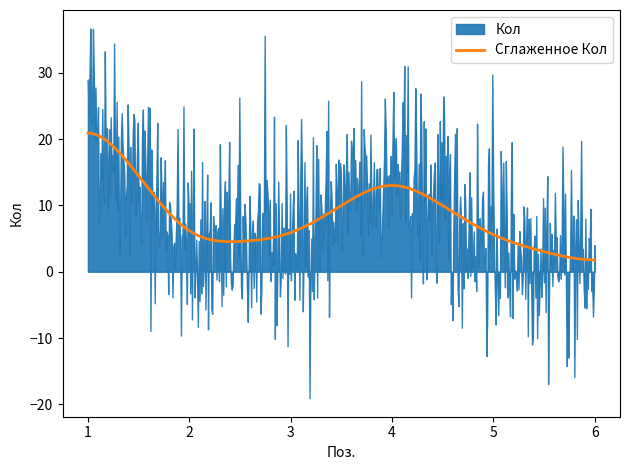

What is the minimum value for Сглаженное Кол?

1.8